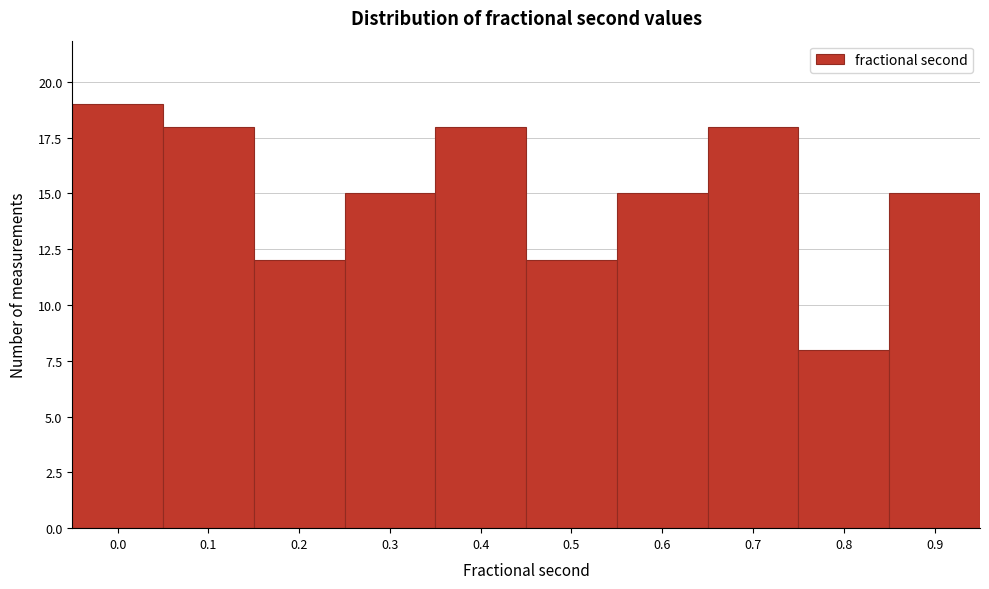

Reading left to right, transcribe all the data shown in this chart.

0.0=19	0.1=18	0.2=12	0.3=15	0.4=18	0.5=12	0.6=15	0.7=18	0.8=8	0.9=15